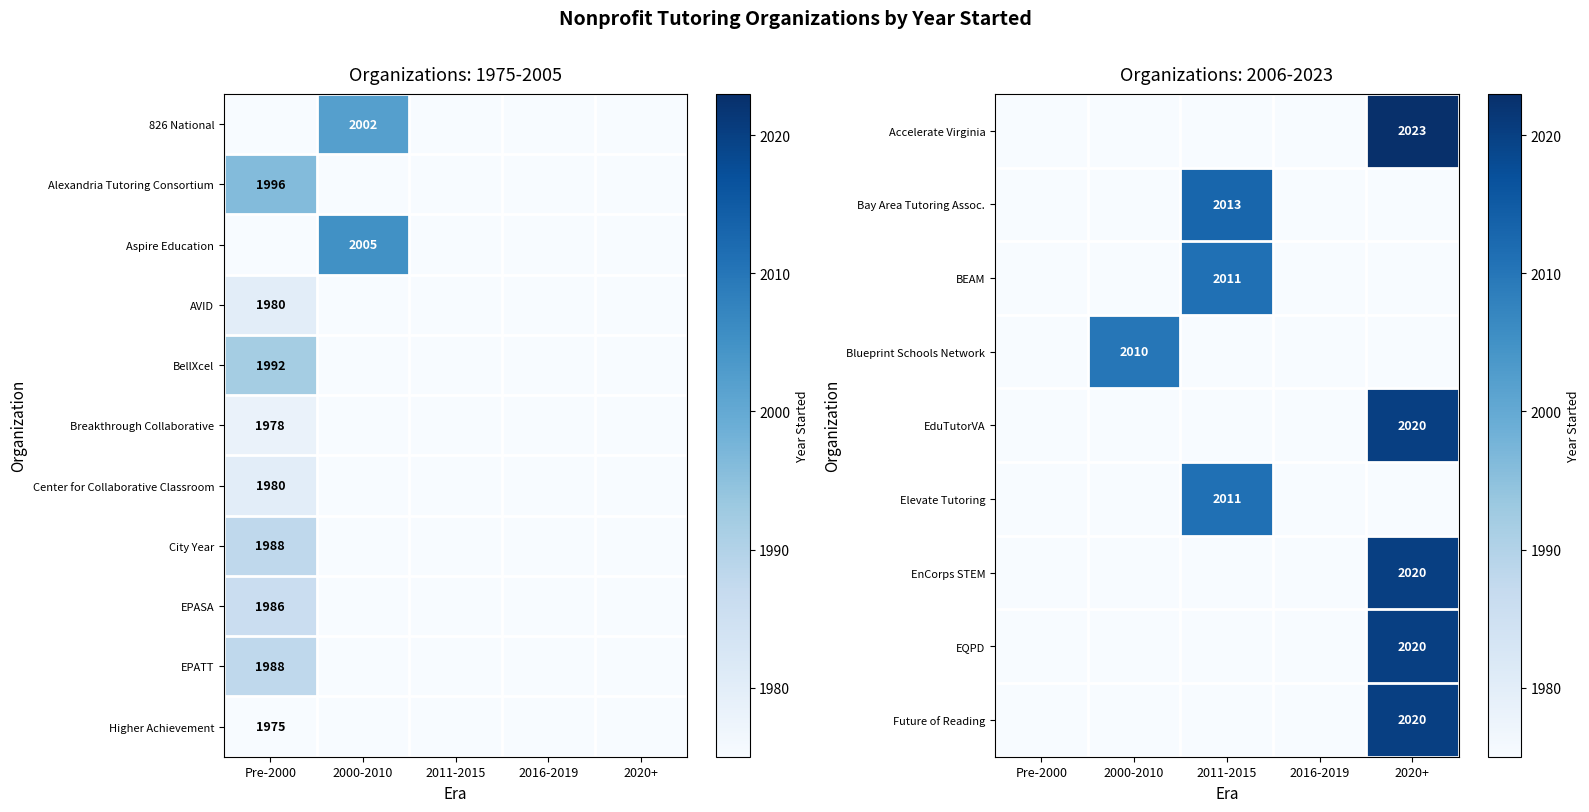

The value of Breakthrough Collaborative at Pre-2000 is 3373. True or false?

False